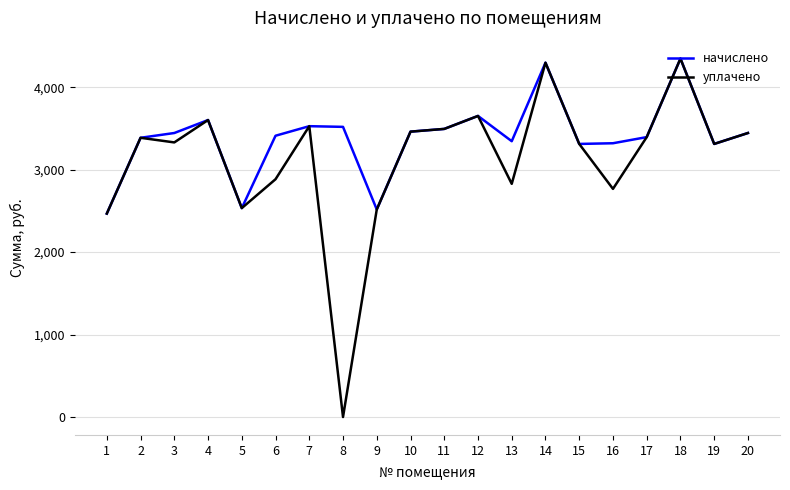

What is the total value across all series at 13?

6173.1